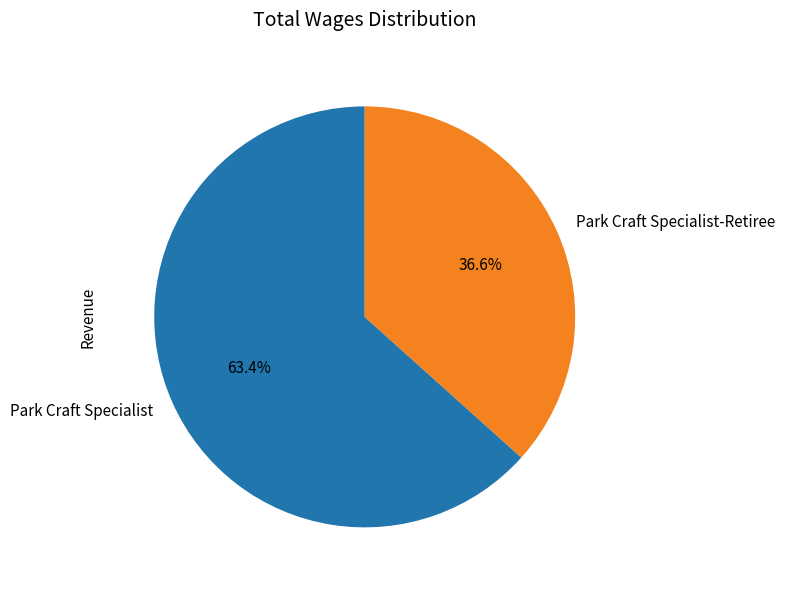

To the nearest percent, what percentage of the pie is Park Craft Specialist?

63%